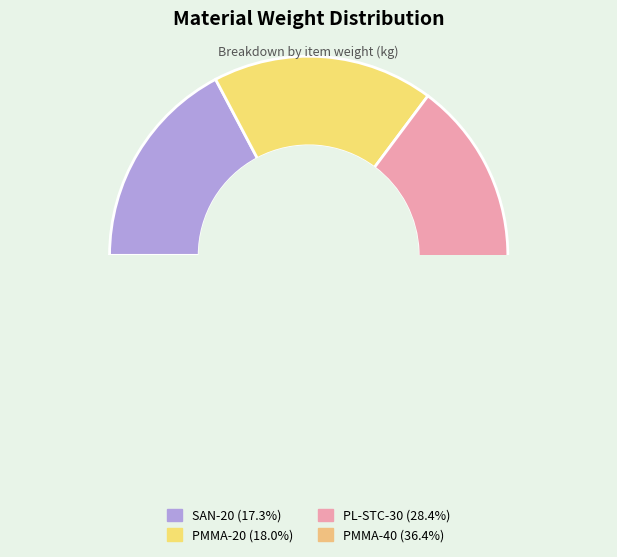

Which slice is the largest?

PMMA-40